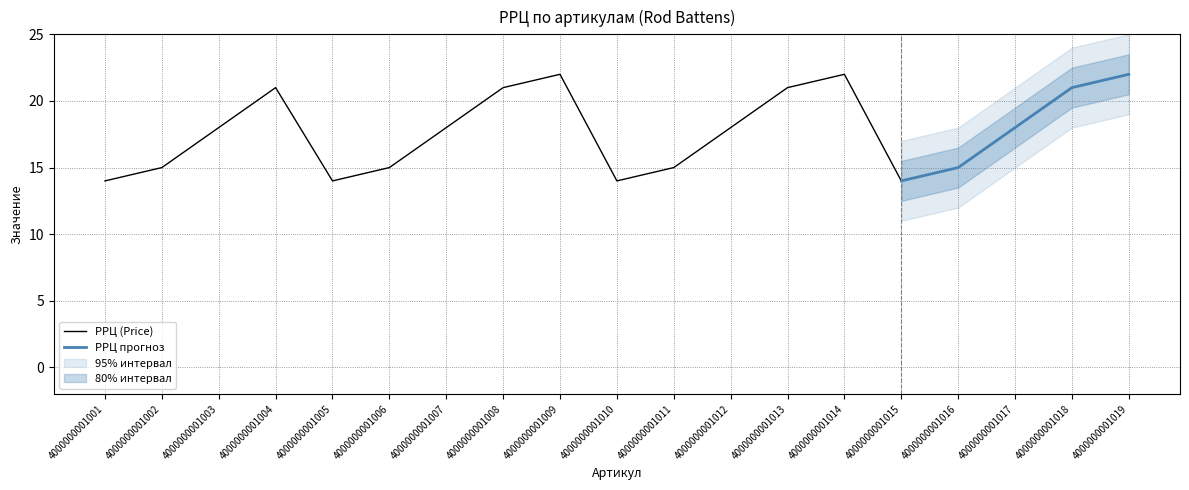

What is the difference between the highest and lowest values at 4000000001012?

18